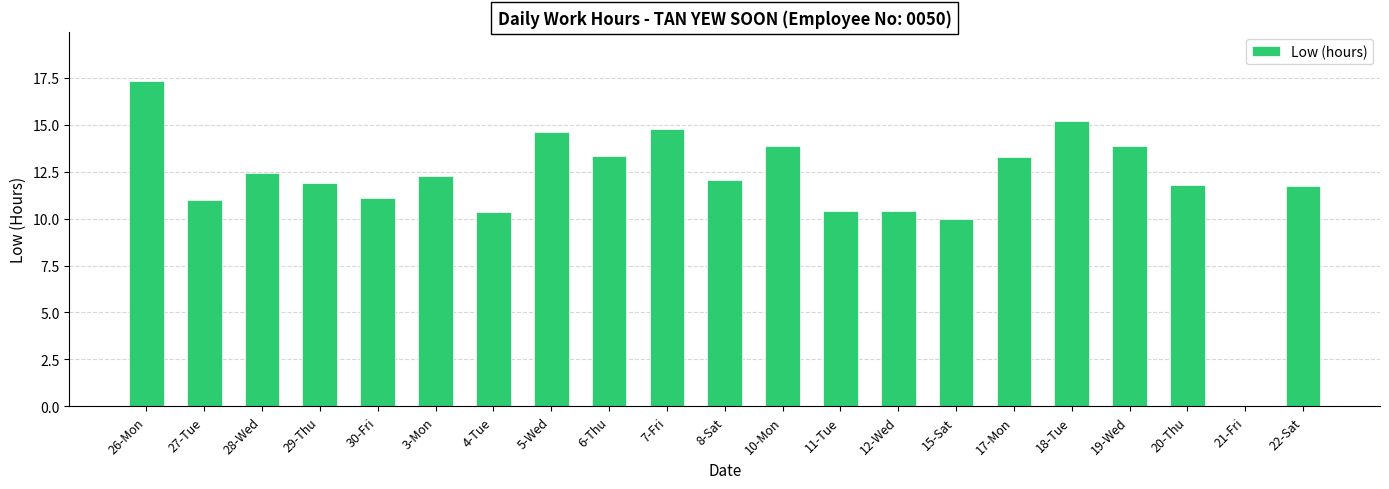

What is the greatest value displayed?

17.3